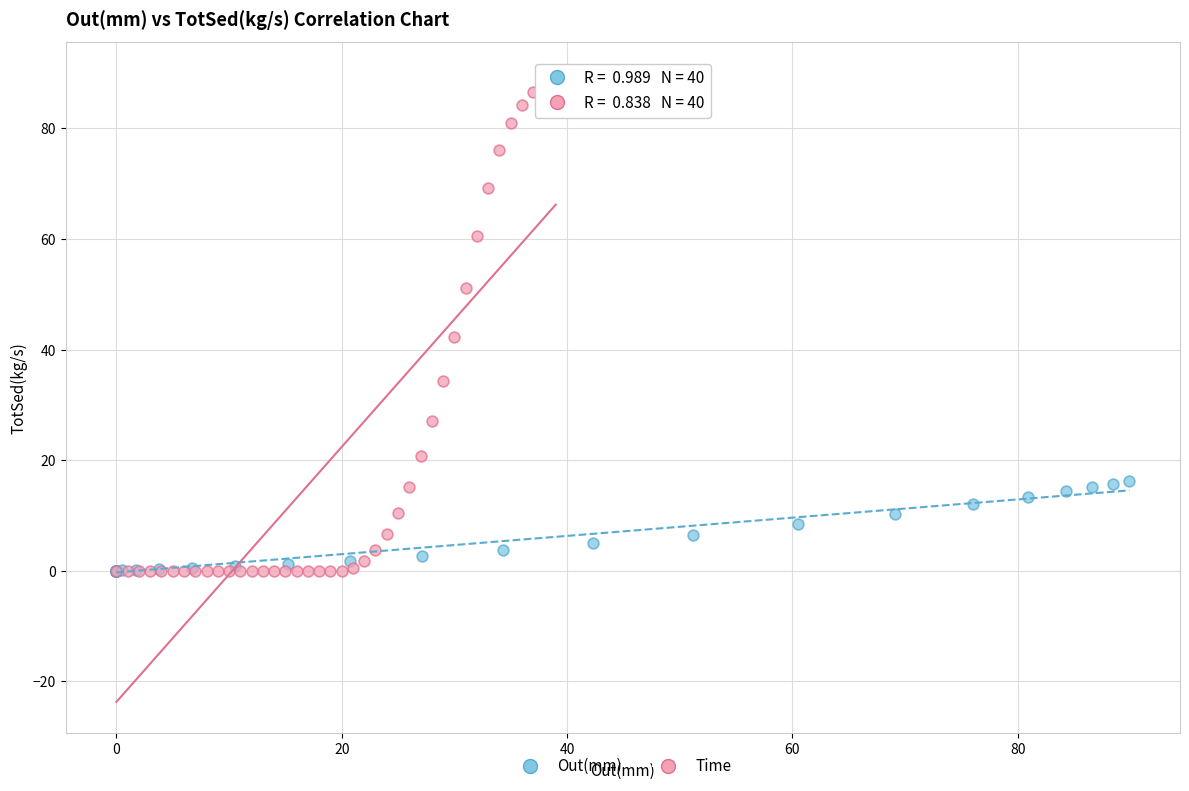

Which series has the widest spread of Y values?

Time